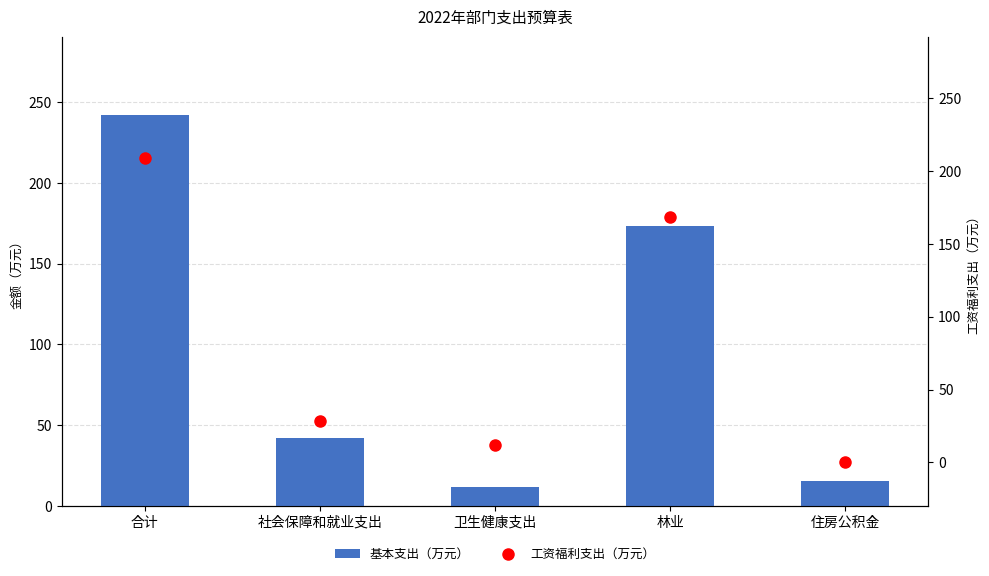

What are all the series names shown in the legend?

基本支出（万元）, 工资福利支出（万元）